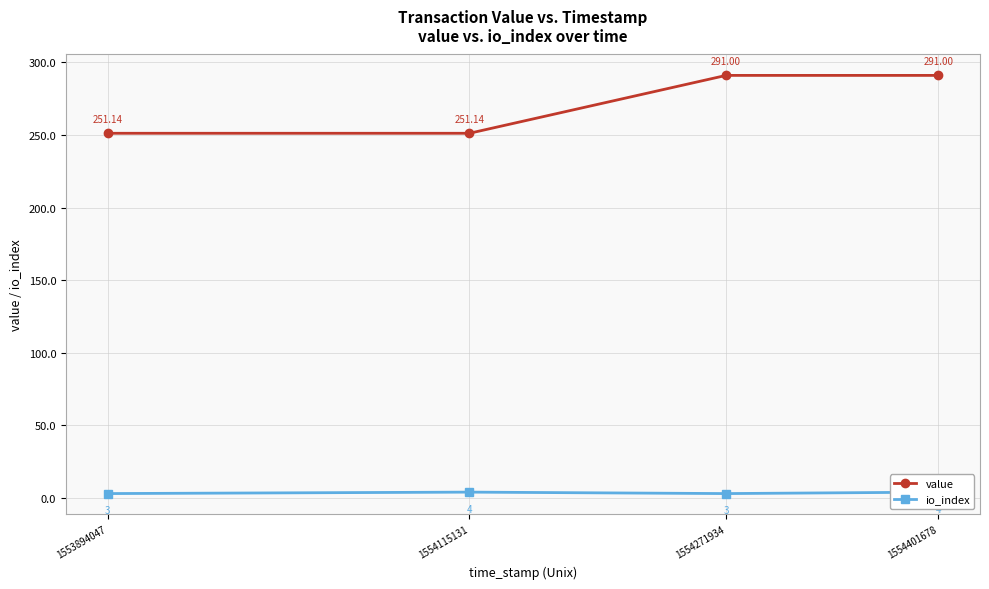

True or false: io_index and value cross at least once.

False